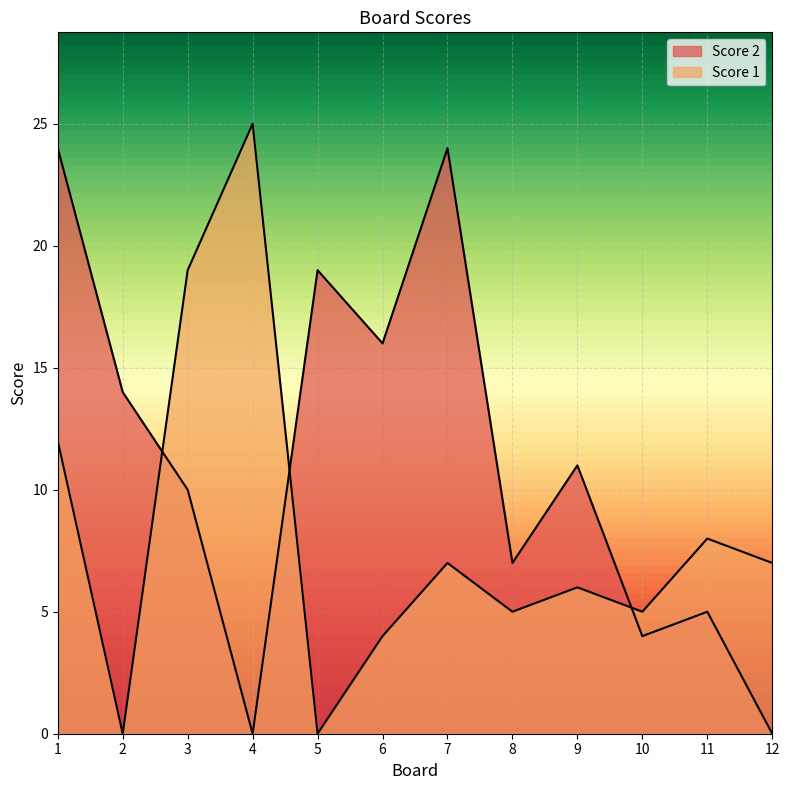

Reading left to right, list all the values displayed in this chart.

Score 2: 1=24	2=14	3=10	4=0	5=19	6=16	7=24	8=7	9=11	10=4	11=5	12=0
Score 1: 1=12	2=0	3=19	4=25	5=0	6=4	7=7	8=5	9=6	10=5	11=8	12=7